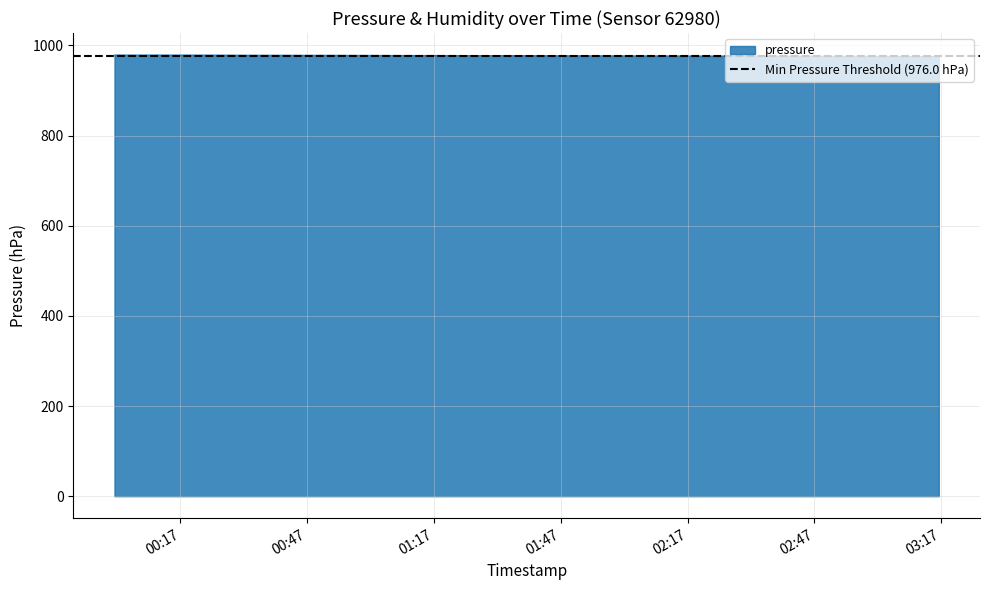

What is the minimum value for pressure?

975.3